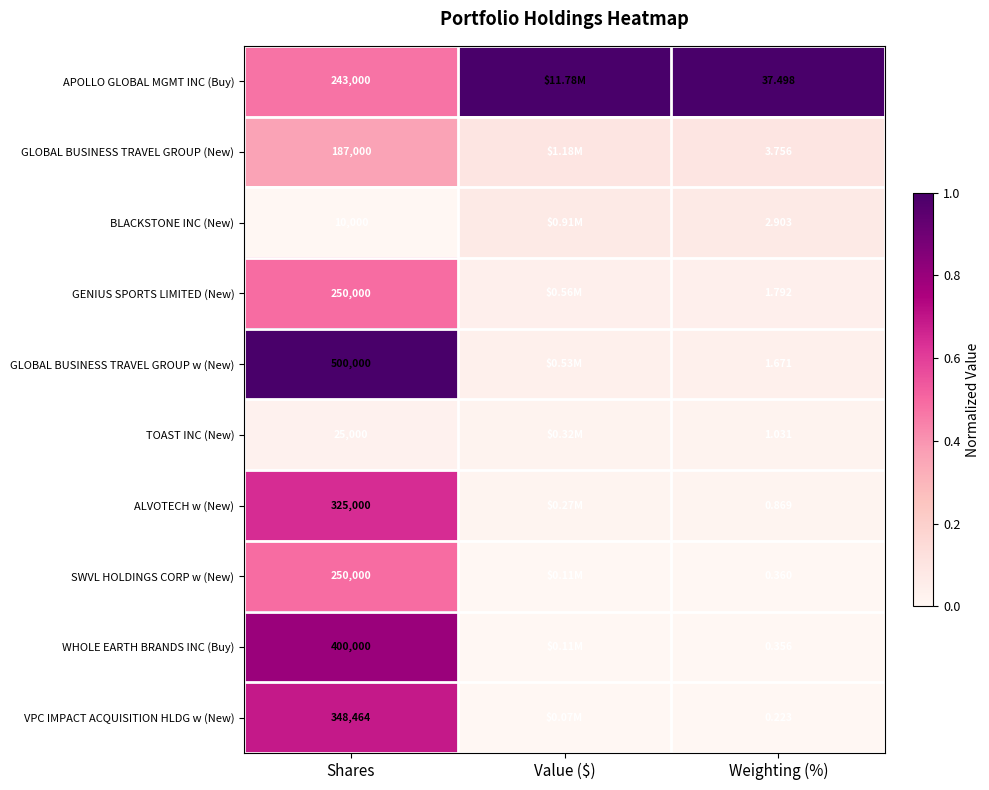

At Weighting (%), list the series in order from smallest to largest.

VPC IMPACT ACQUISITION HLDG w (New), WHOLE EARTH BRANDS INC (Buy), SWVL HOLDINGS CORP w (New), ALVOTECH w (New), TOAST INC (New), GLOBAL BUSINESS TRAVEL GROUP w (New), GENIUS SPORTS LIMITED (New), BLACKSTONE INC (New), GLOBAL BUSINESS TRAVEL GROUP (New), APOLLO GLOBAL MGMT INC (Buy)